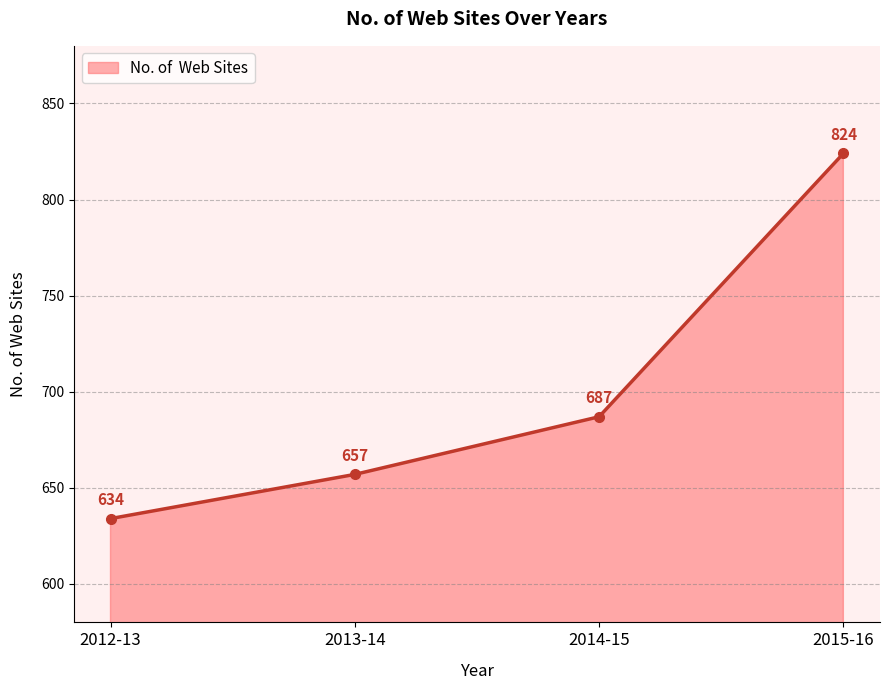

Is it true that the value at 2012-13 is 432?

False